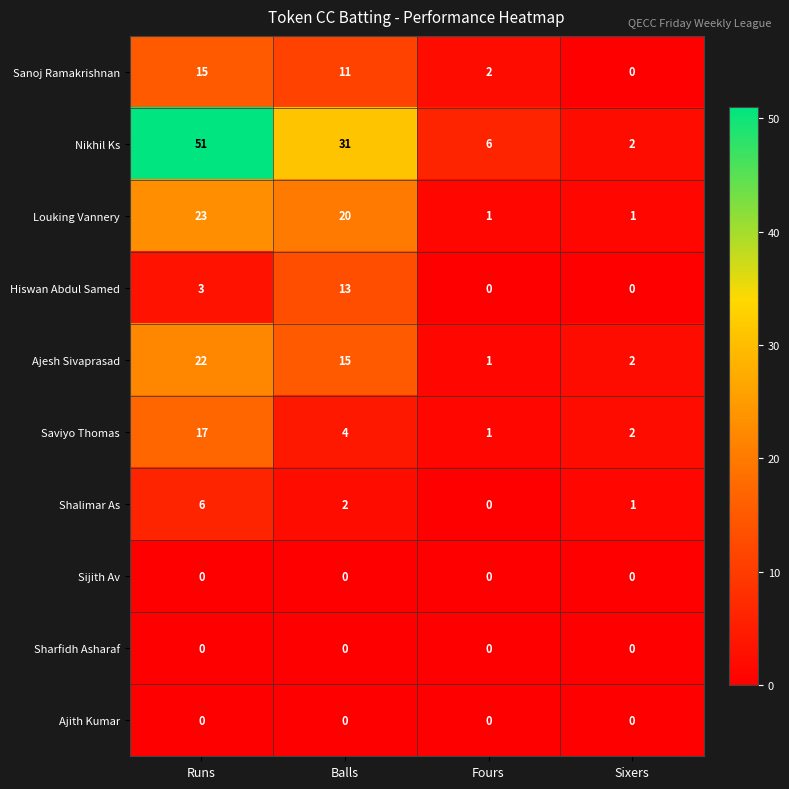

The Louking Vannery series shows 1 at Sixers. True or false?

True